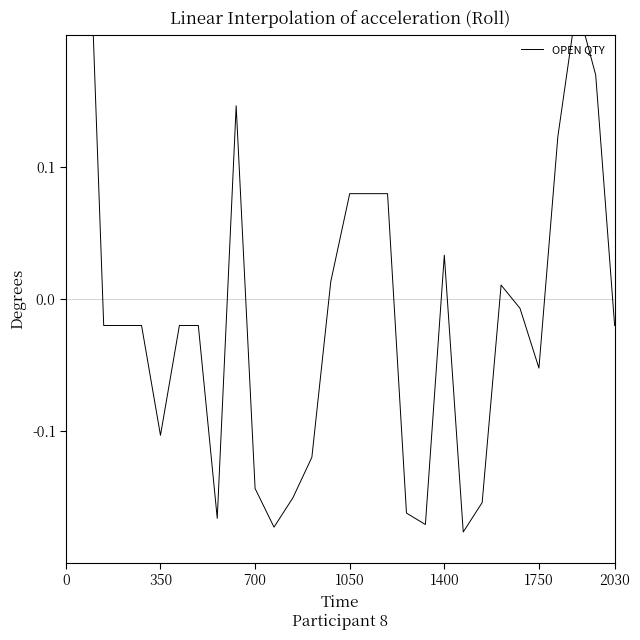

How many points are lower than both their immediate neighbors (excluding endpoints)?

6